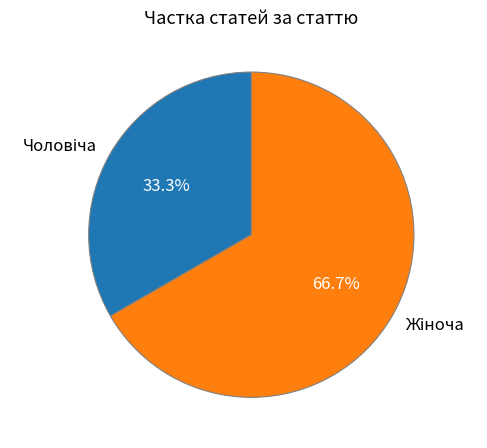

Is there any slice that represents more than half of the pie?

Yes